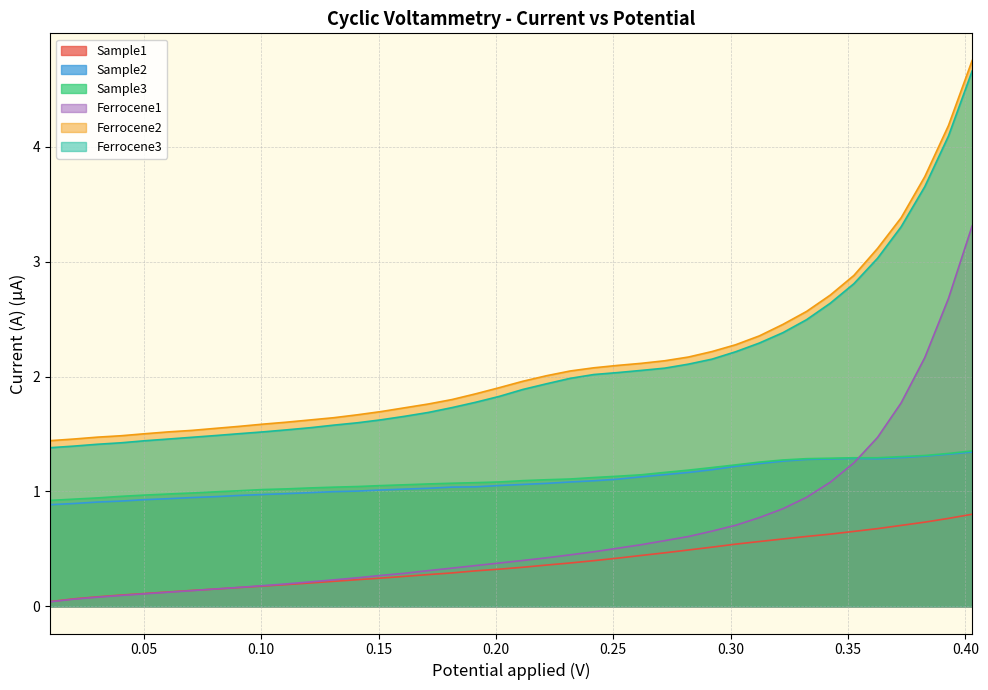

Which series has the largest range (max minus min)?

Ferrocene2